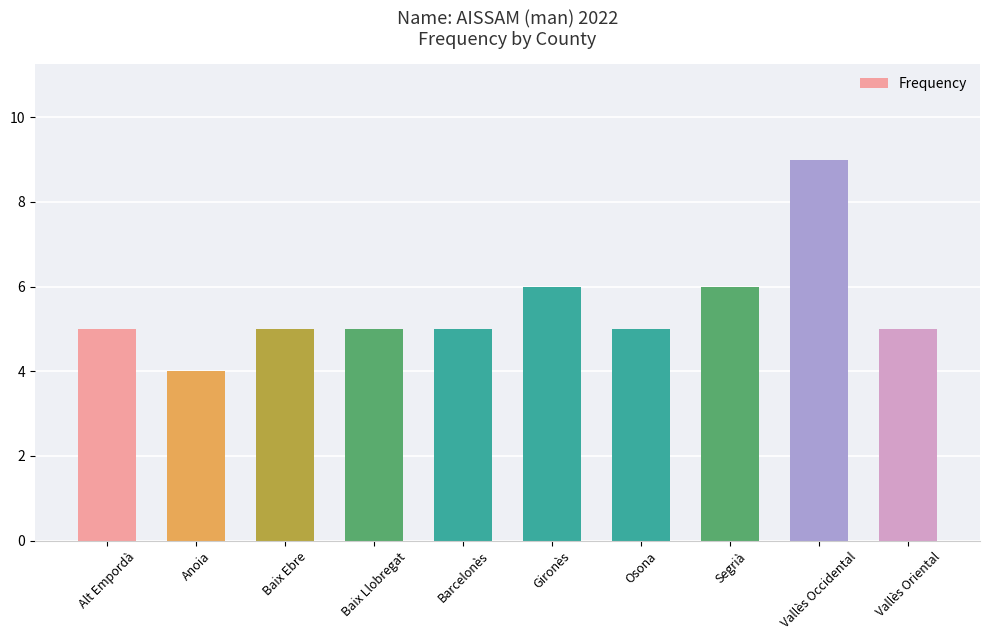

What is the difference between the values at Baix Llobregat and Gironès?

1